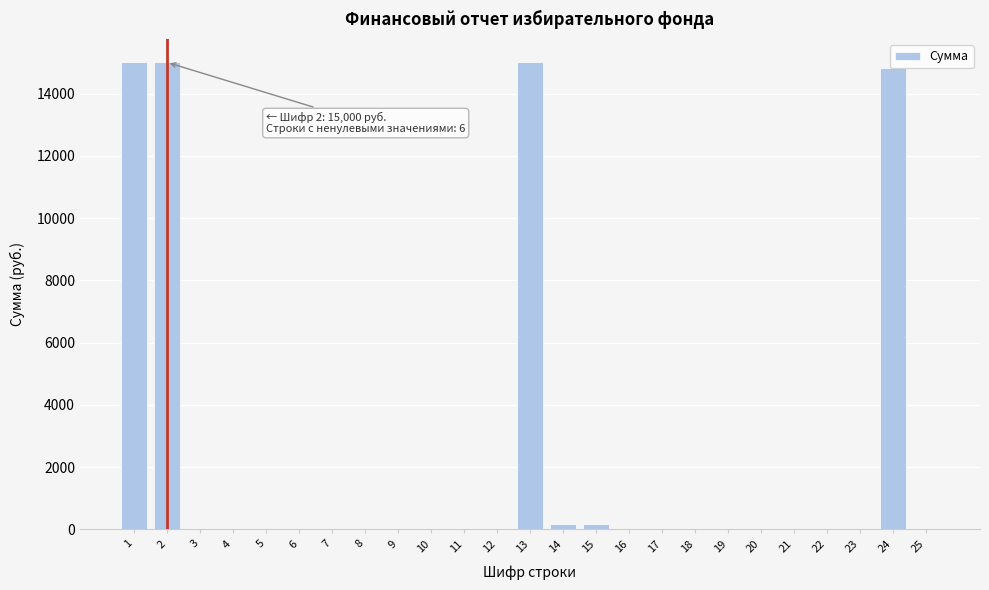

What is the greatest value displayed?

15000